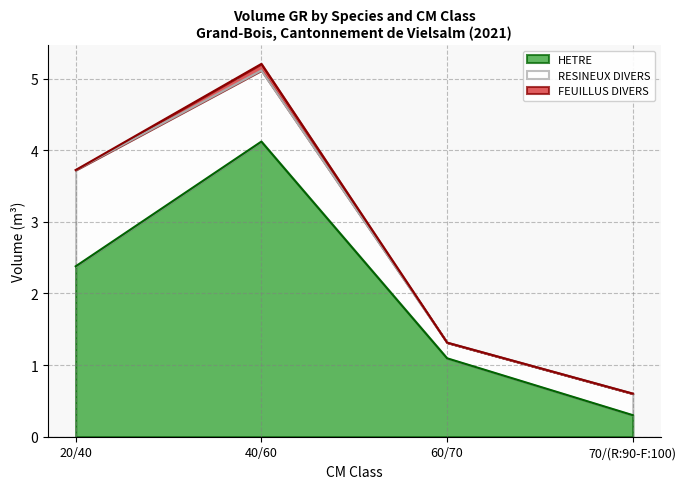

Where does the HETRE series first go above 2?

20/40